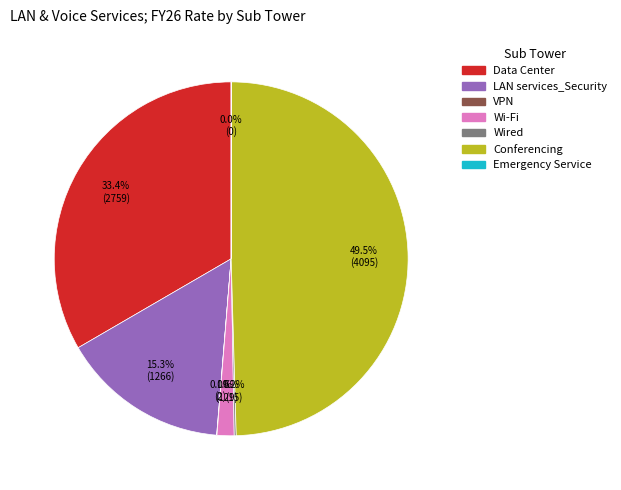

Is Data Center the majority of the pie?

No